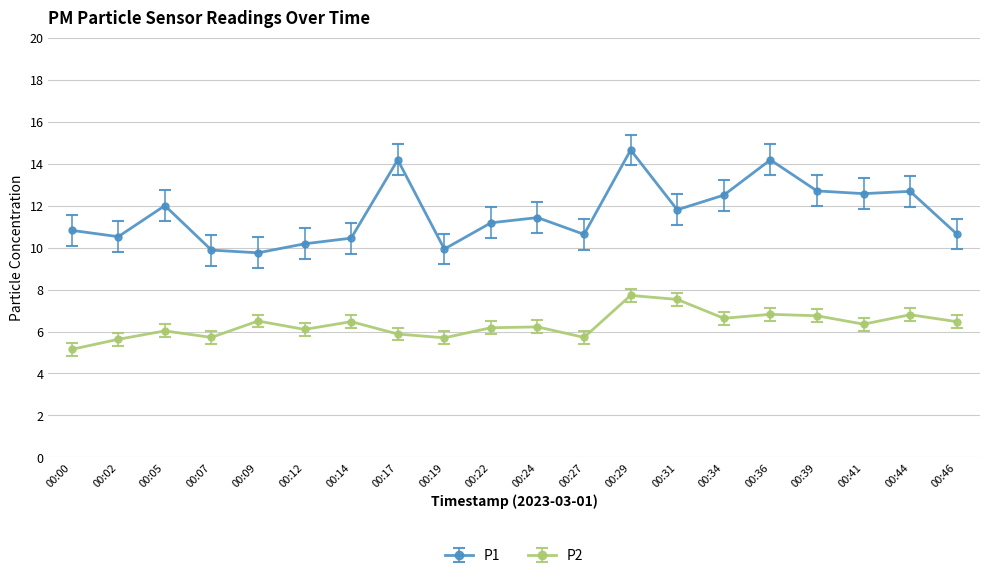

What is the difference between the maximum and minimum values in the P1 series?

4.9